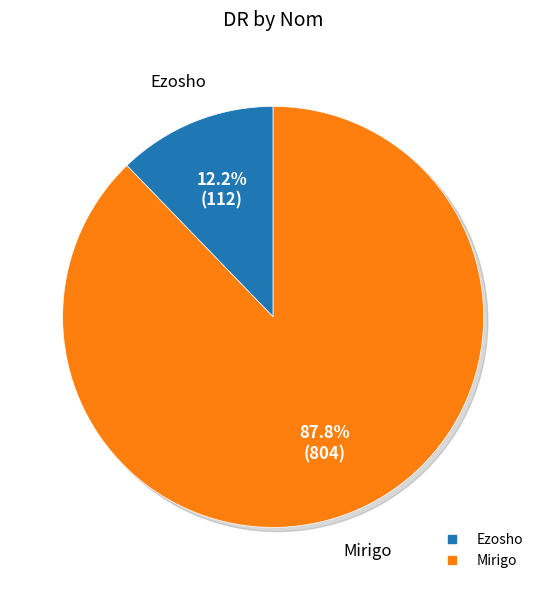

What is the ratio of the value at Mirigo to the value at Ezosho?

7.2